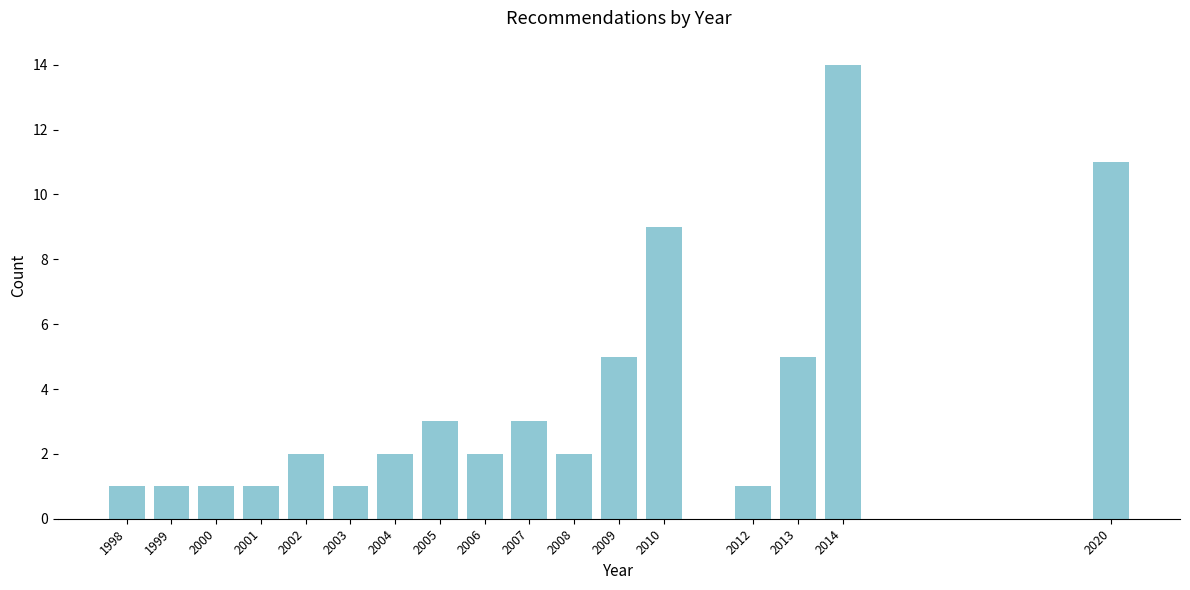

Reading right to left, list all the values displayed in this chart.

2020=11	2014=14	2013=5	2012=1	2010=9	2009=5	2008=2	2007=3	2006=2	2005=3	2004=2	2003=1	2002=2	2001=1	2000=1	1999=1	1998=1